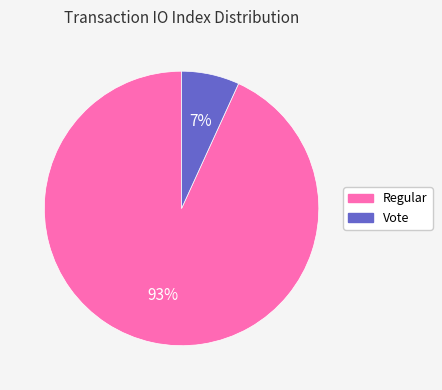

Count the number of slices in the pie.

2